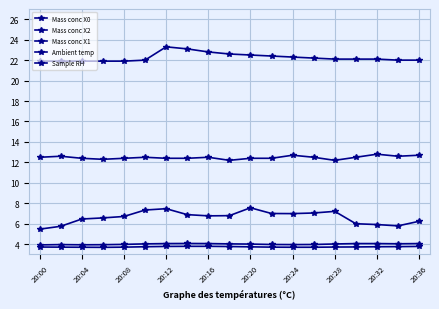

How many categories are shown in the chart?

19